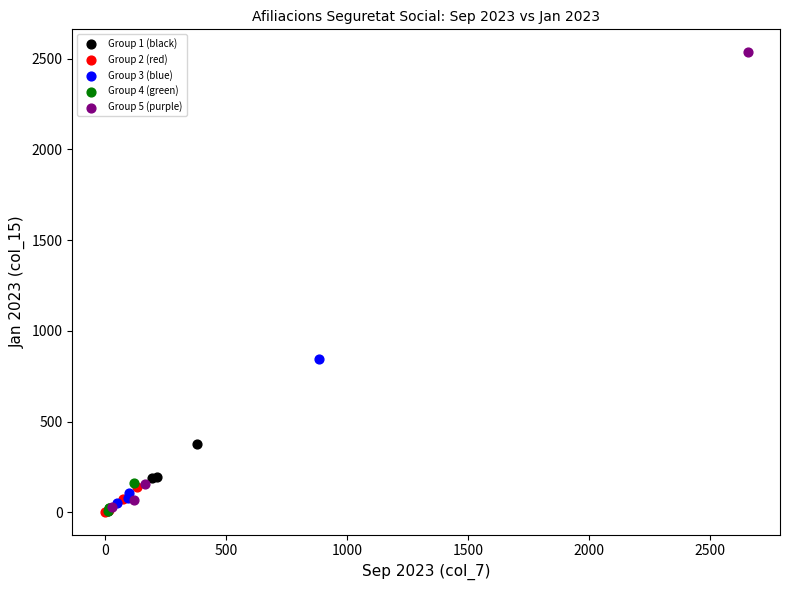

What are all the series names shown in the legend?

Group 1 (black), Group 2 (red), Group 3 (blue), Group 4 (green), Group 5 (purple)